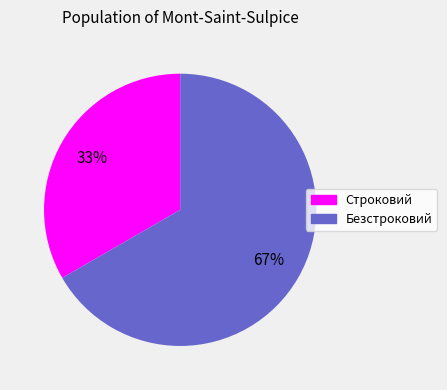

Rank the categories by value from highest to lowest.

Безстроковий, Строковий